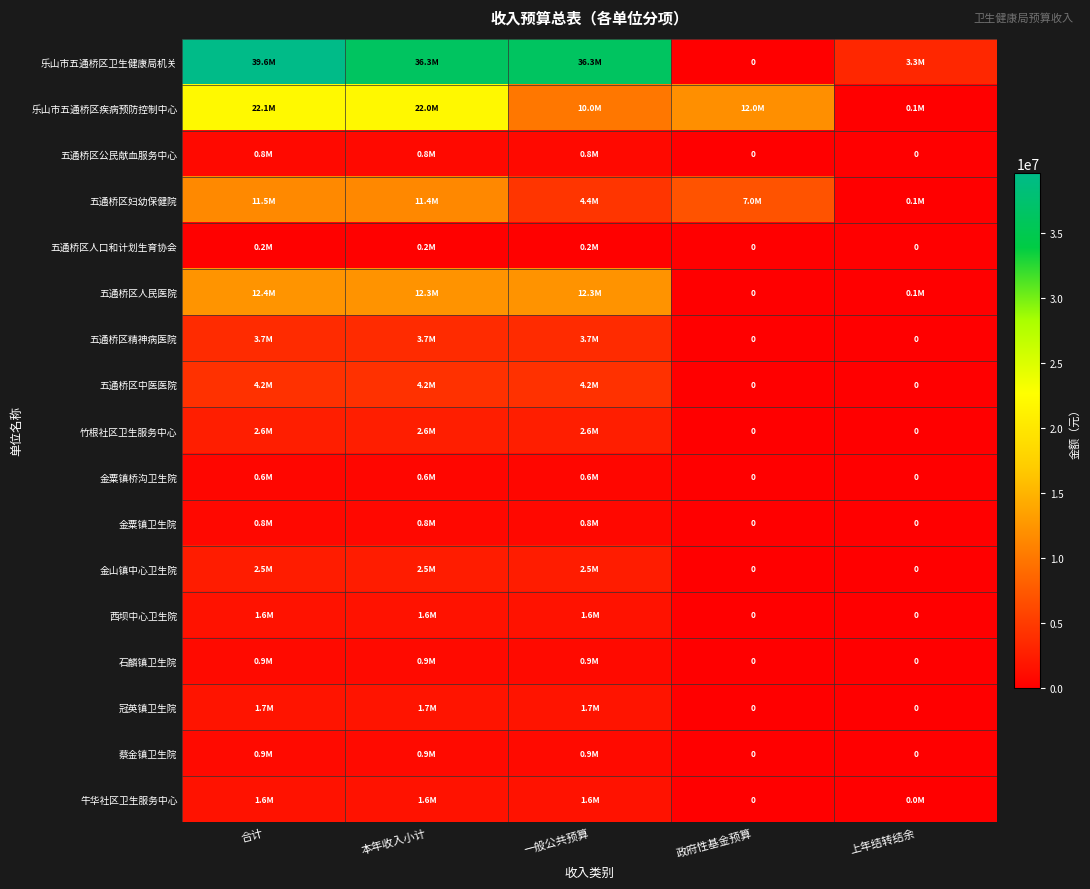

What is the sum of all 五通桥区精神病医院 values?

10984560.0